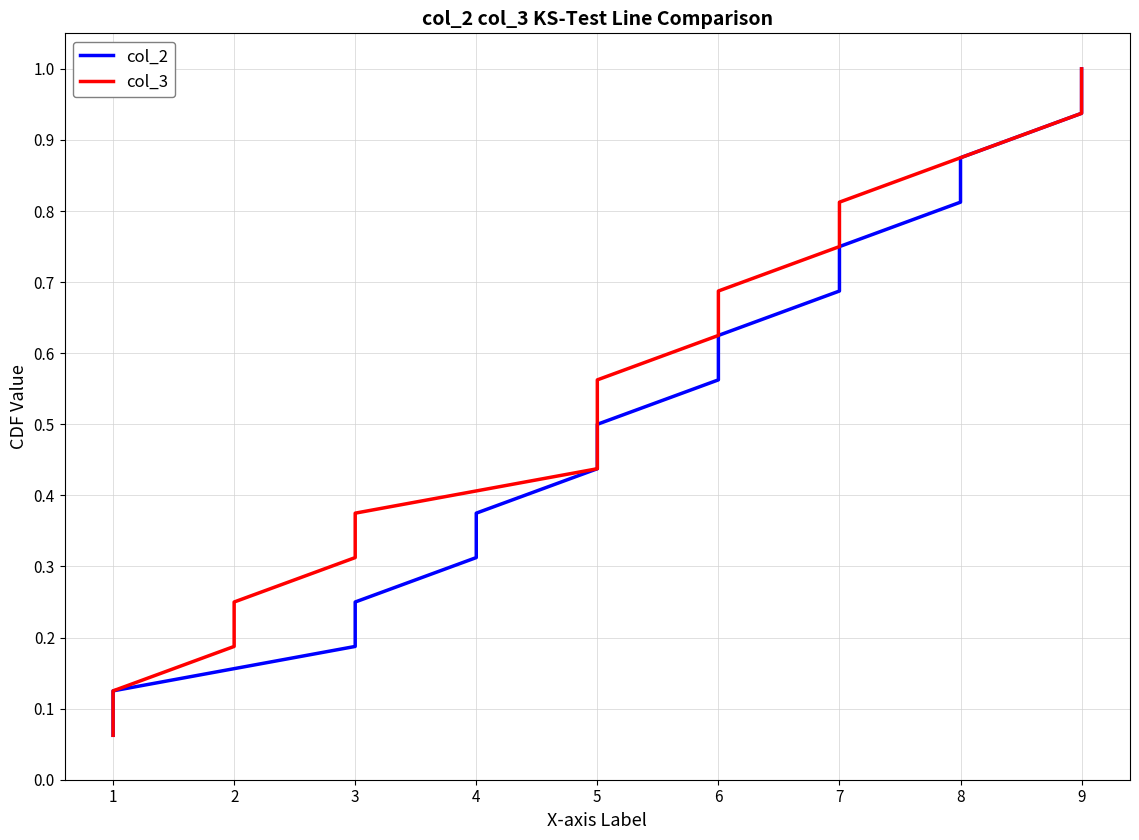

Which has a higher value, 3 or 3?

3